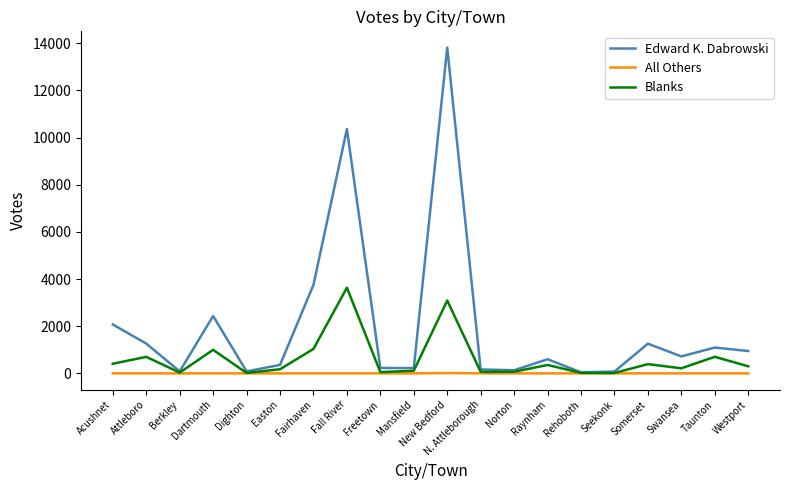

Which label corresponds to the largest value in the chart?

New Bedford